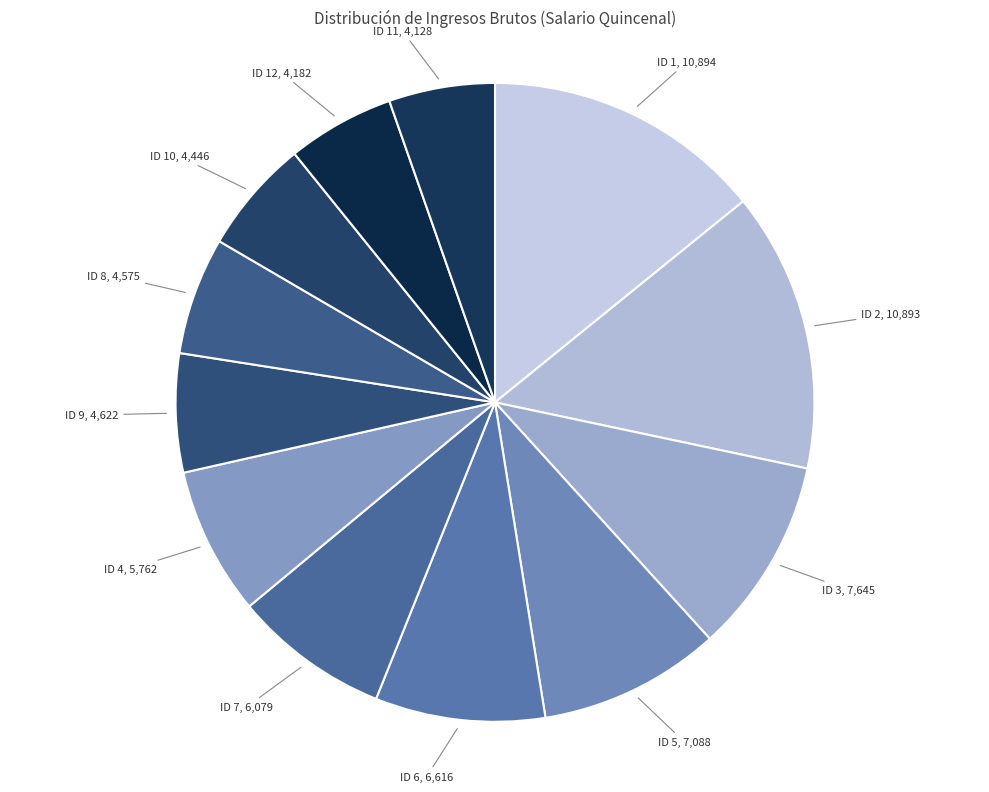

How many slices are in this pie chart?

12